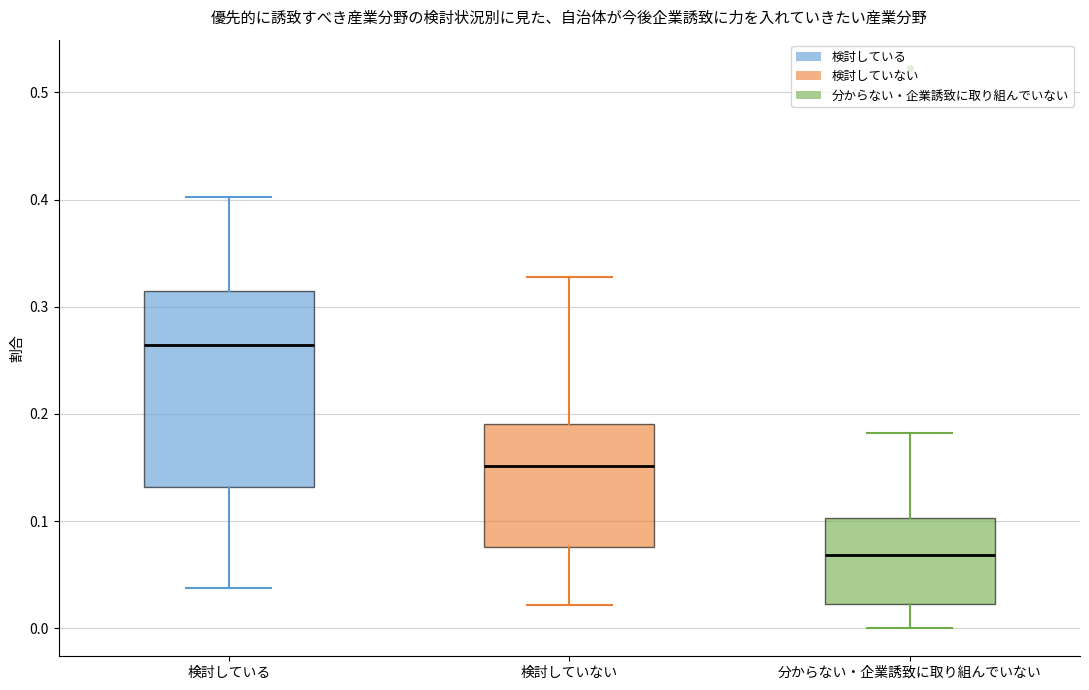

Where does the upper whisker of the box for 検討していない end on the y-axis? The values are not printed on the chart, so give them approximately, as read against the axis.

0.33